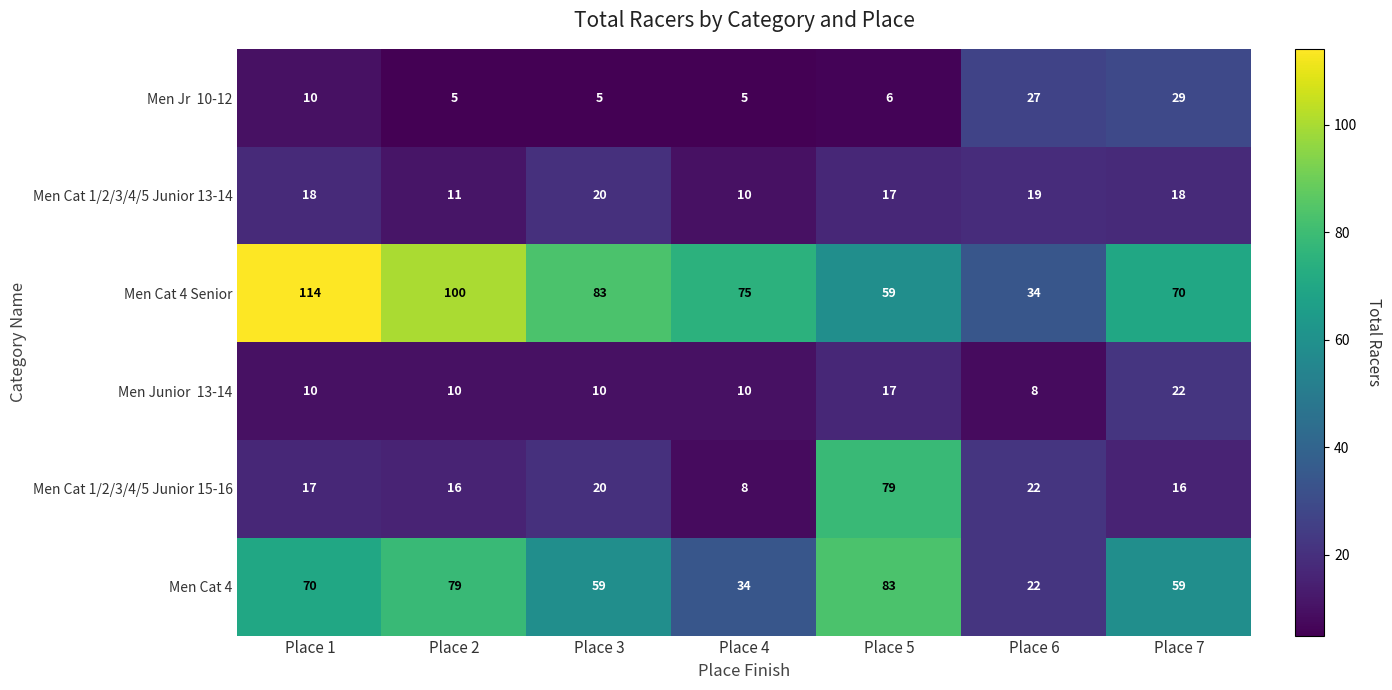

How many values in the Men Cat 4 Senior series are below 75?

3